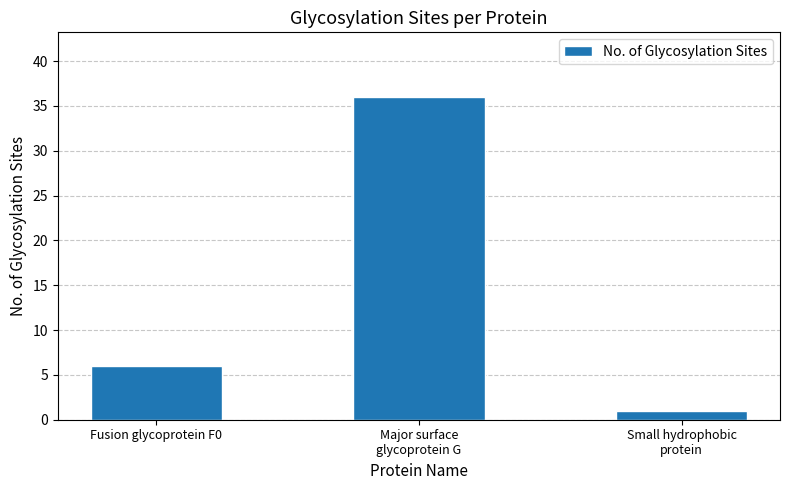

The chart shows a value of 9 at Fusion glycoprotein F0. True or false?

False